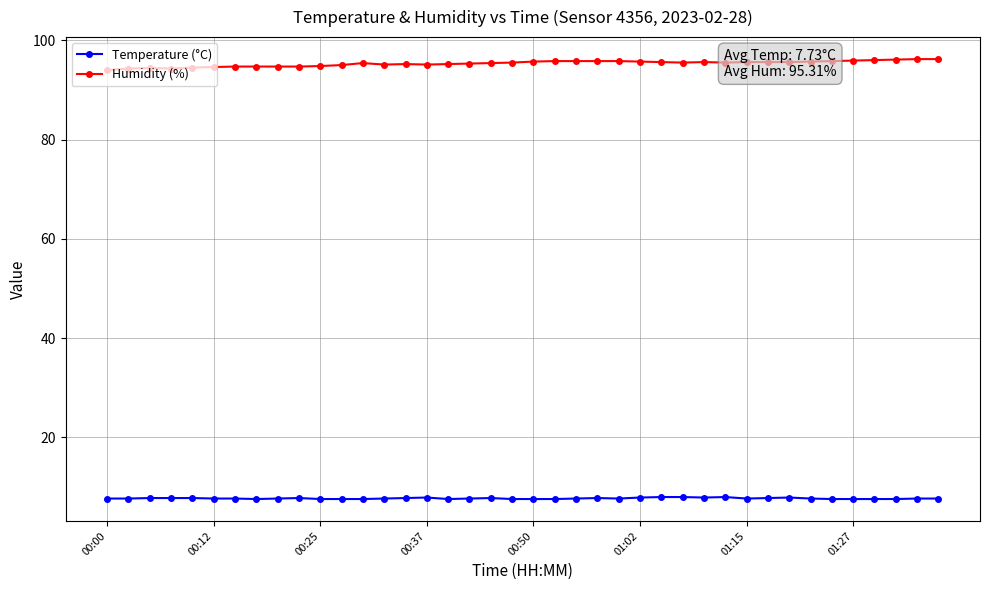

What is the highest value of the Temperature (°C) series?

8.0